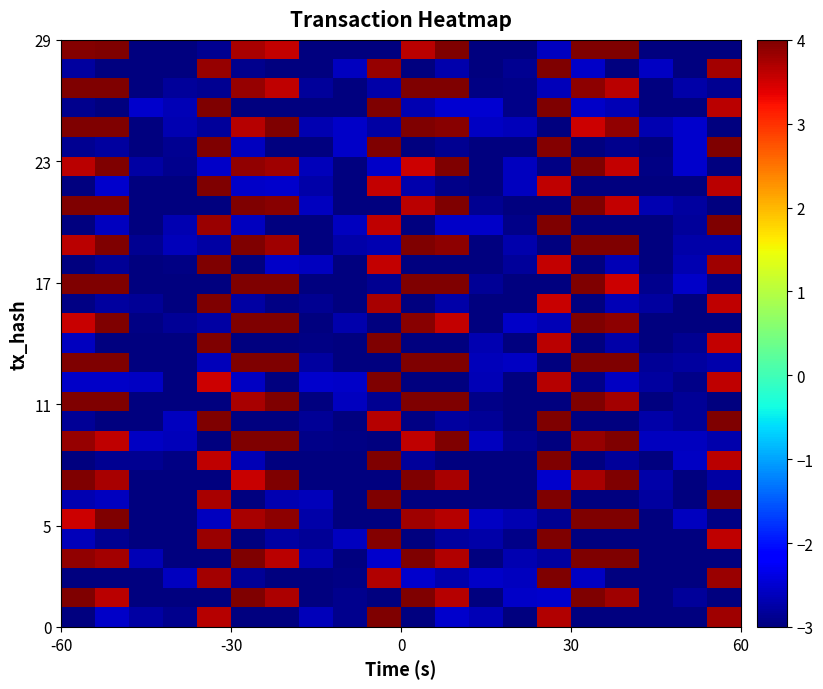

How many data points does each series have?

20